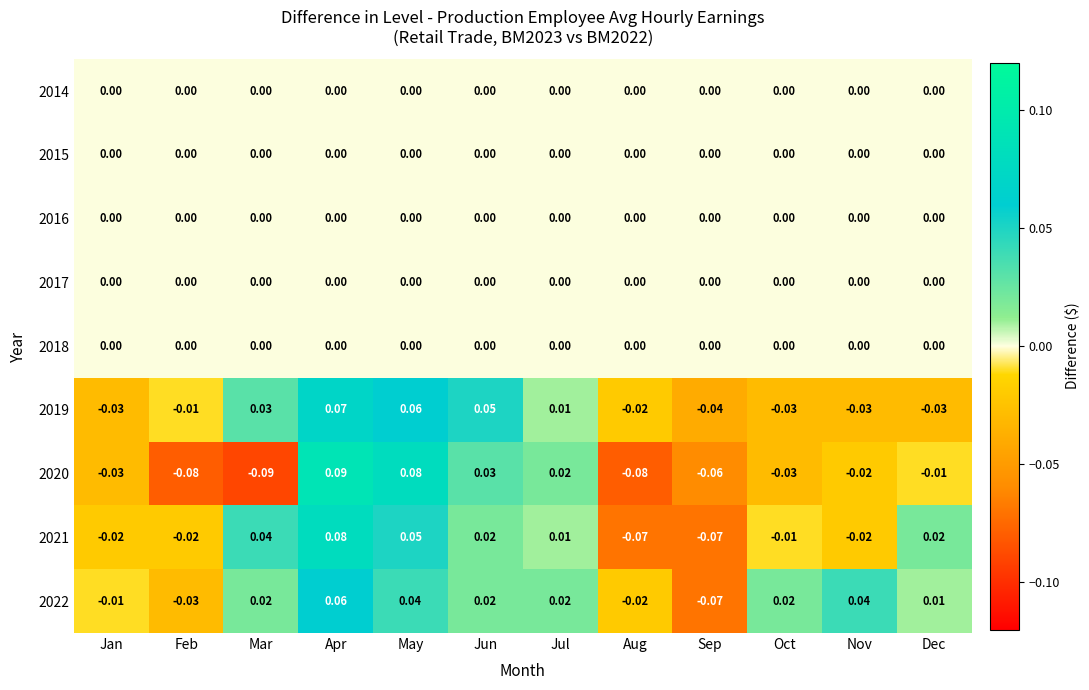

Where does the 2019 series first go above 0?

Mar